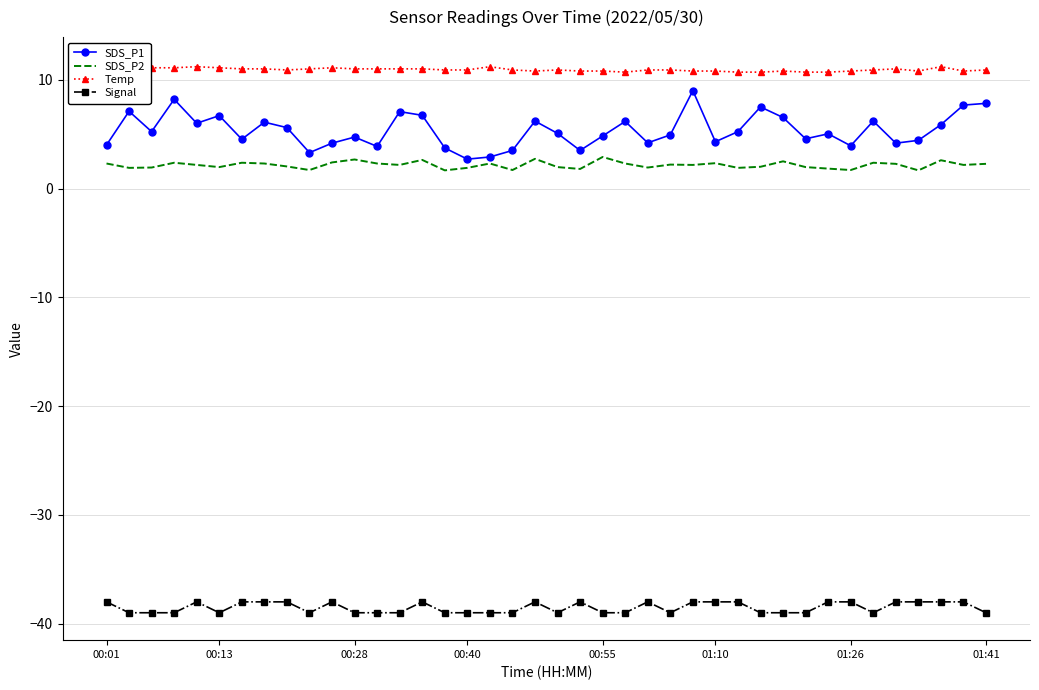

True or false: Signal and SDS_P1 intersect in this chart.

False